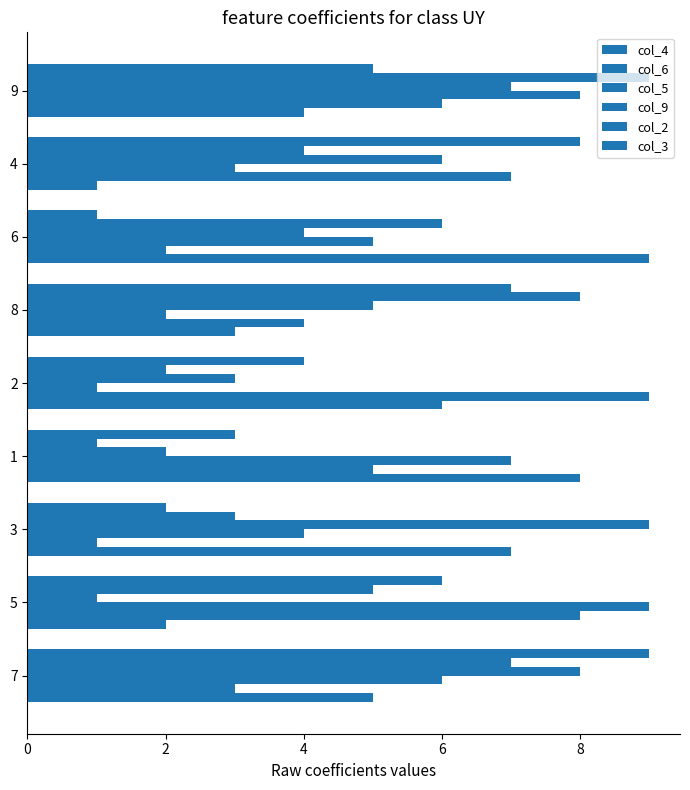

How many data points does each series have?

9